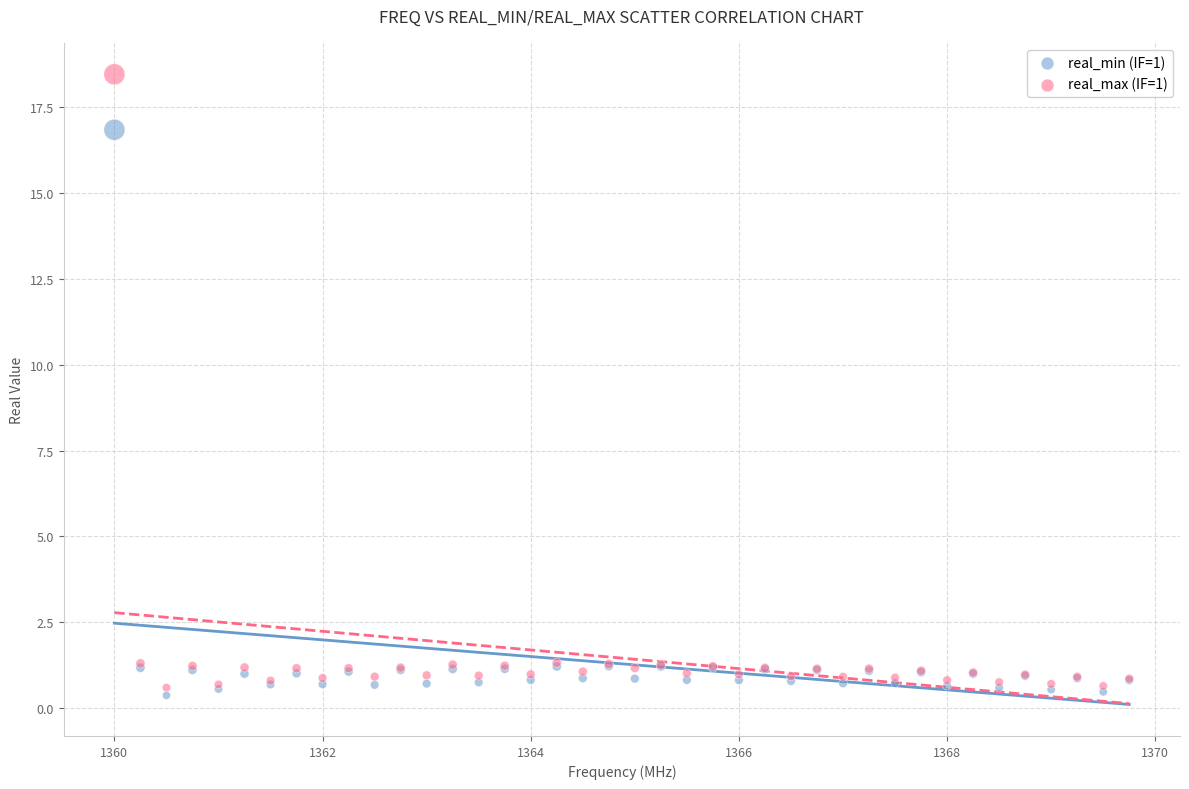

Which series contains the lowest Y value?

real_min (IF=1)